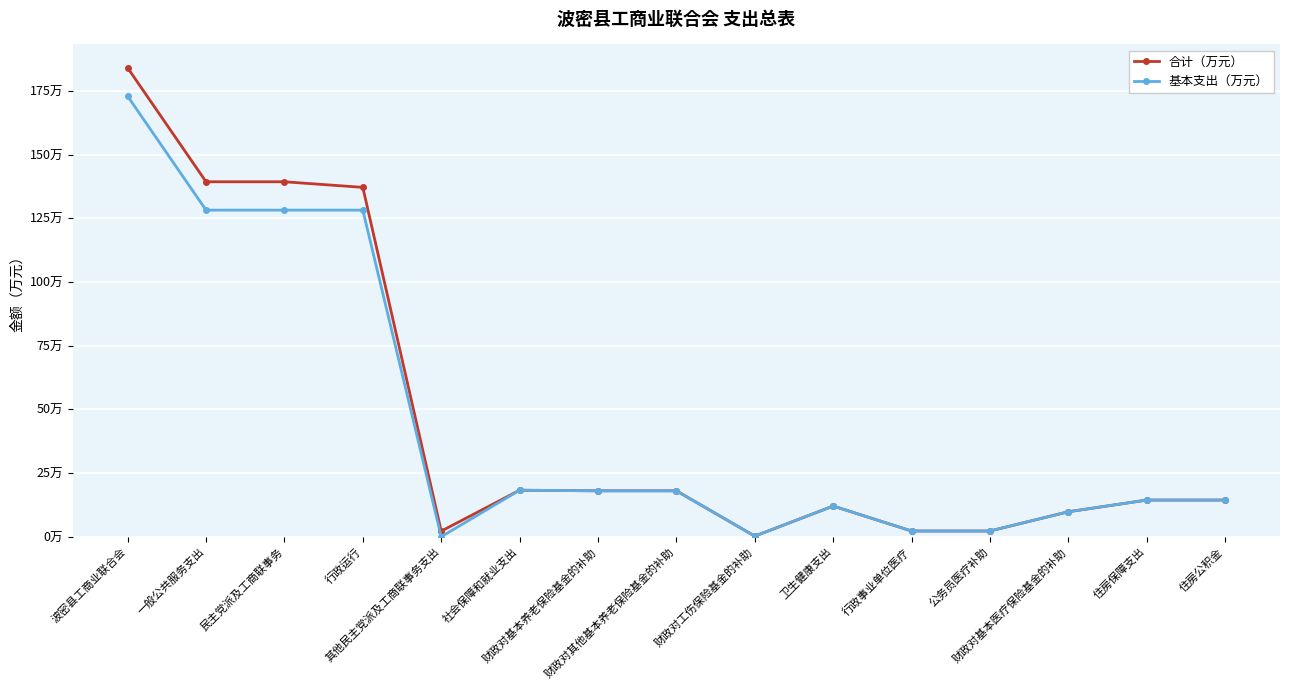

What are all the series names shown in the legend?

合计（万元）, 基本支出（万元）